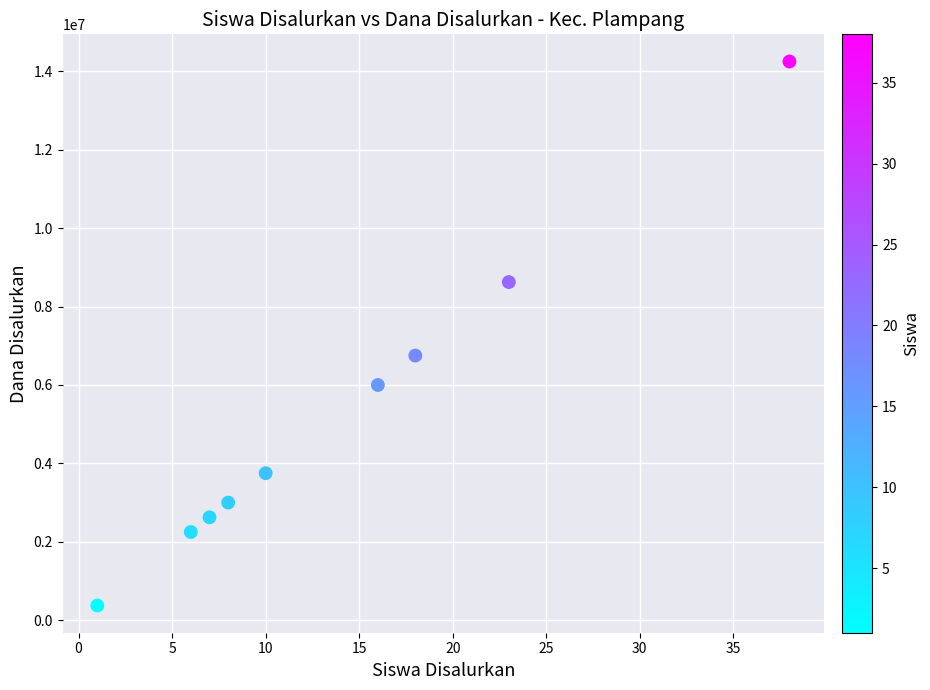

What Y value in the scatter plot is closest to 7312500?

6750000